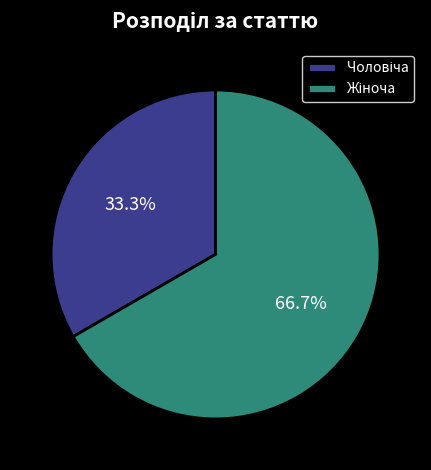

Does any single category account for the majority?

Yes